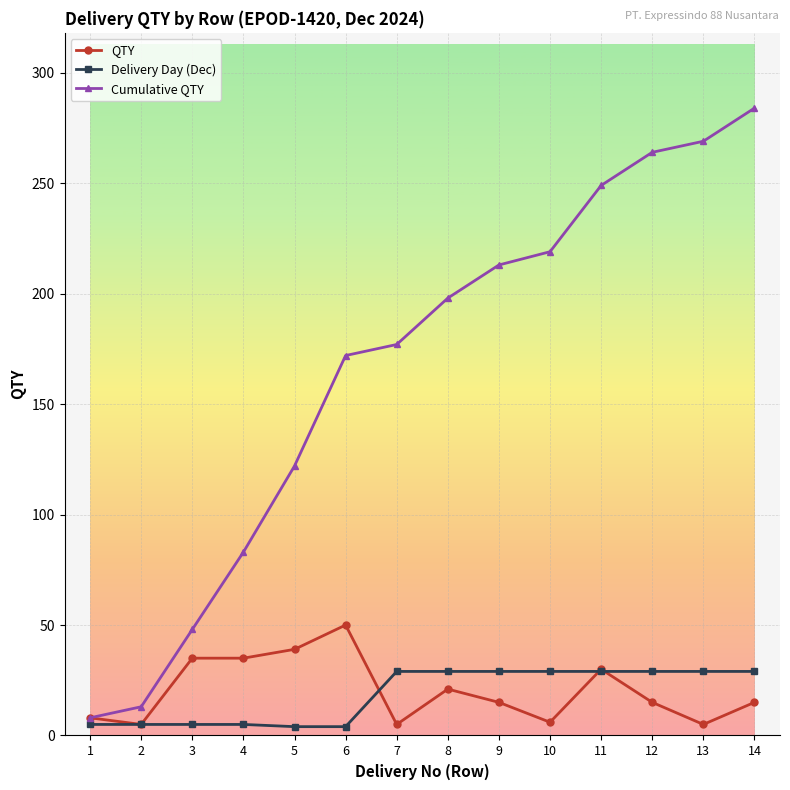

What is the maximum value shown in the chart?

284